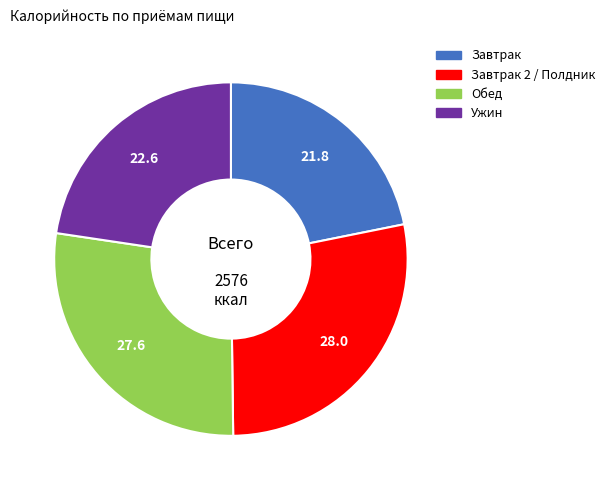

Does any single category account for the majority?

No